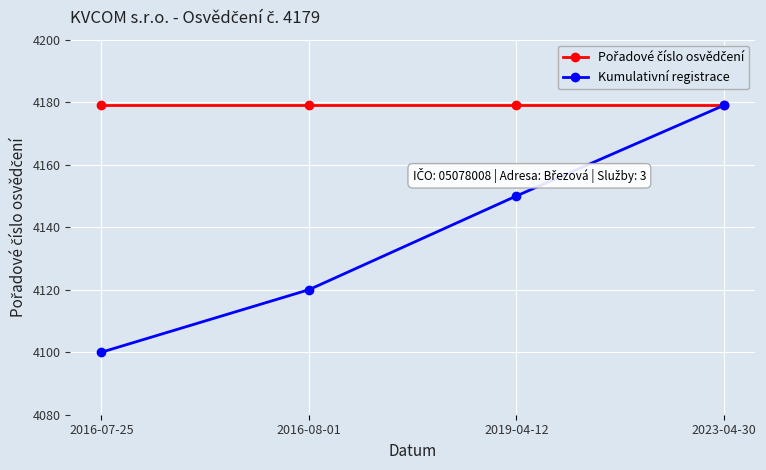

At which category is the sum across all series the highest?

2023-04-30